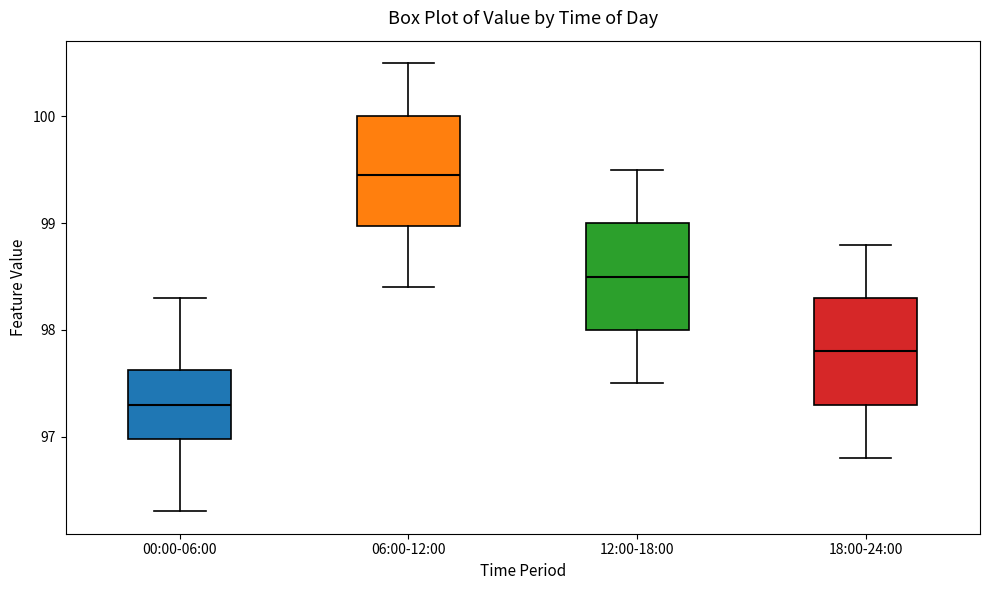

Where does the lower whisker of the box for 06:00-12:00 end on the y-axis? The values are not printed on the chart, so give them approximately, as read against the axis.

98.4